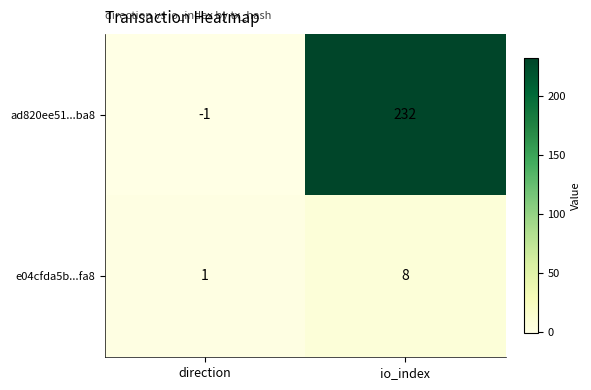

At which category is the sum across all series the highest?

io_index